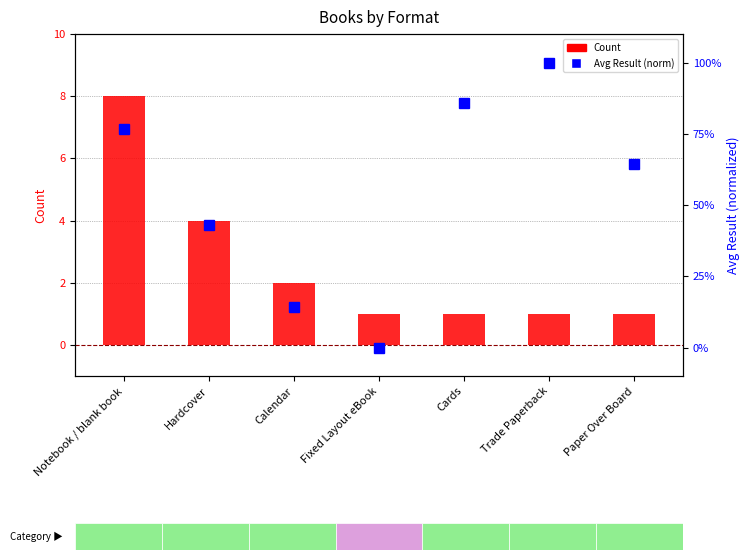

The value of Avg Result (norm) at Paper Over Board is 0.6. True or false?

True